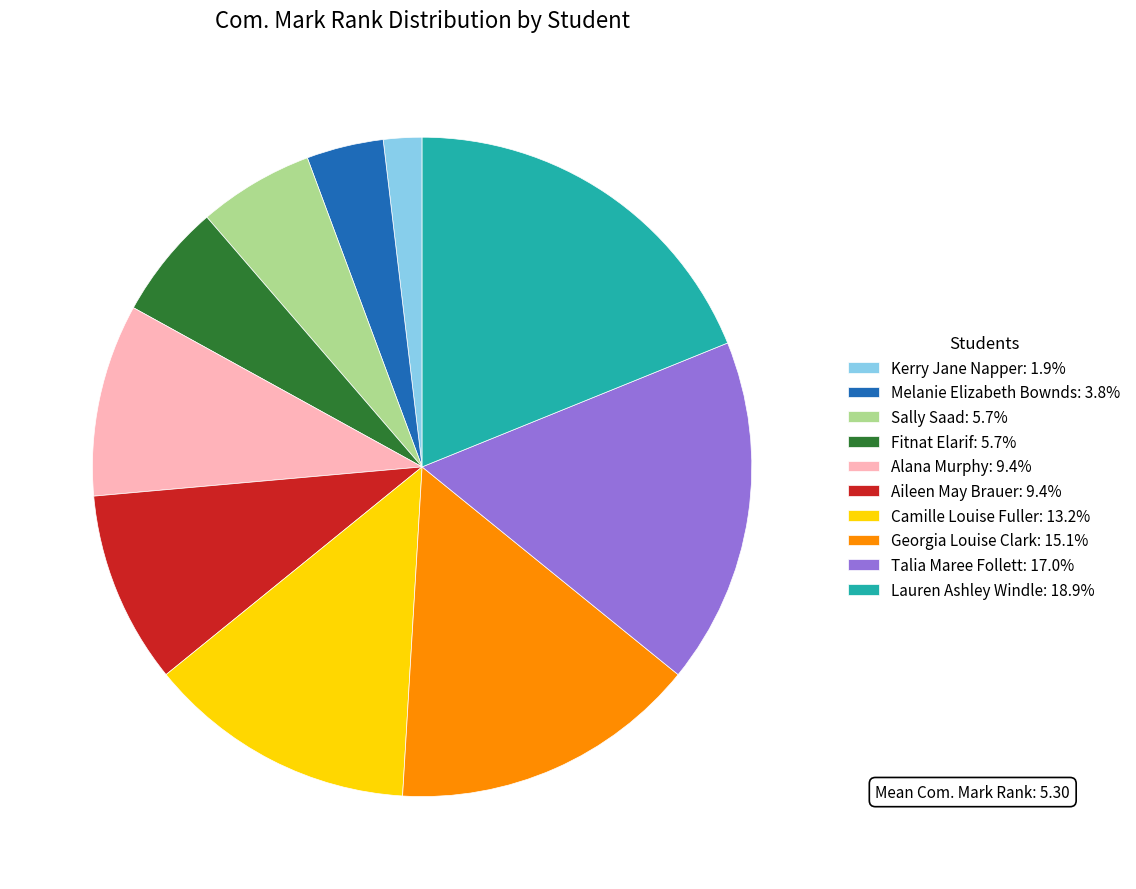

What is the ratio of the value at Camille Louise Fuller to the value at Sally Saad?

2.3